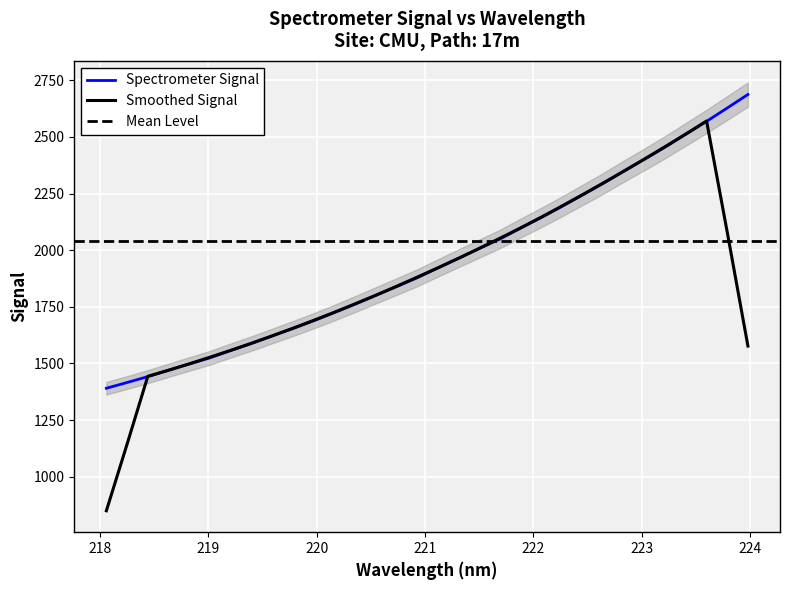

Reading right to left, extract all data points from this chart.

223.9802=2687.2	223.7895=2627.6	223.5987=2568.7	223.408=2512.0	223.2172=2455.3	223.0264=2401.5	222.8355=2348.9	222.6447=2294.9	222.4538=2243.6	222.263=2193.0	222.0721=2144.1	221.8812=2097.2	221.6902=2048.9	221.4993=2006.9	221.3083=1963.9	221.1174=1921.2	220.9264=1877.9	220.7354=1838.8	220.5444=1800.3	220.3533=1761.6	220.1623=1724.2	219.9712=1688.2	219.7801=1654.0	219.589=1621.1	219.3979=1588.0	219.2067=1557.1	219.0156=1524.8	218.8244=1497.5	218.6332=1469.9	218.442=1441.8	218.2508=1415.9	218.0596=1390.4